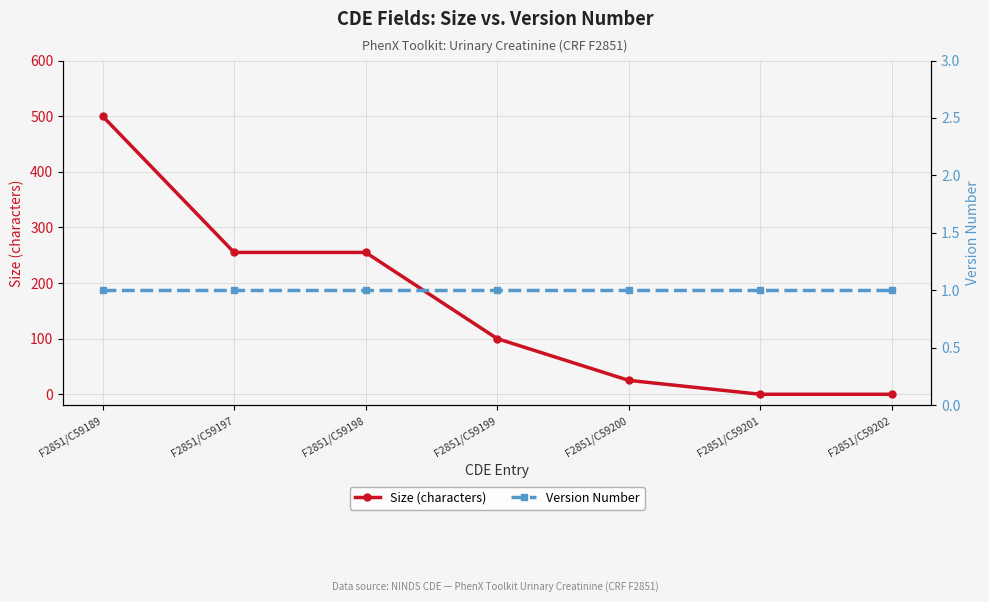

Is it true that Version Number equals 1 at F2851/C59199?

True